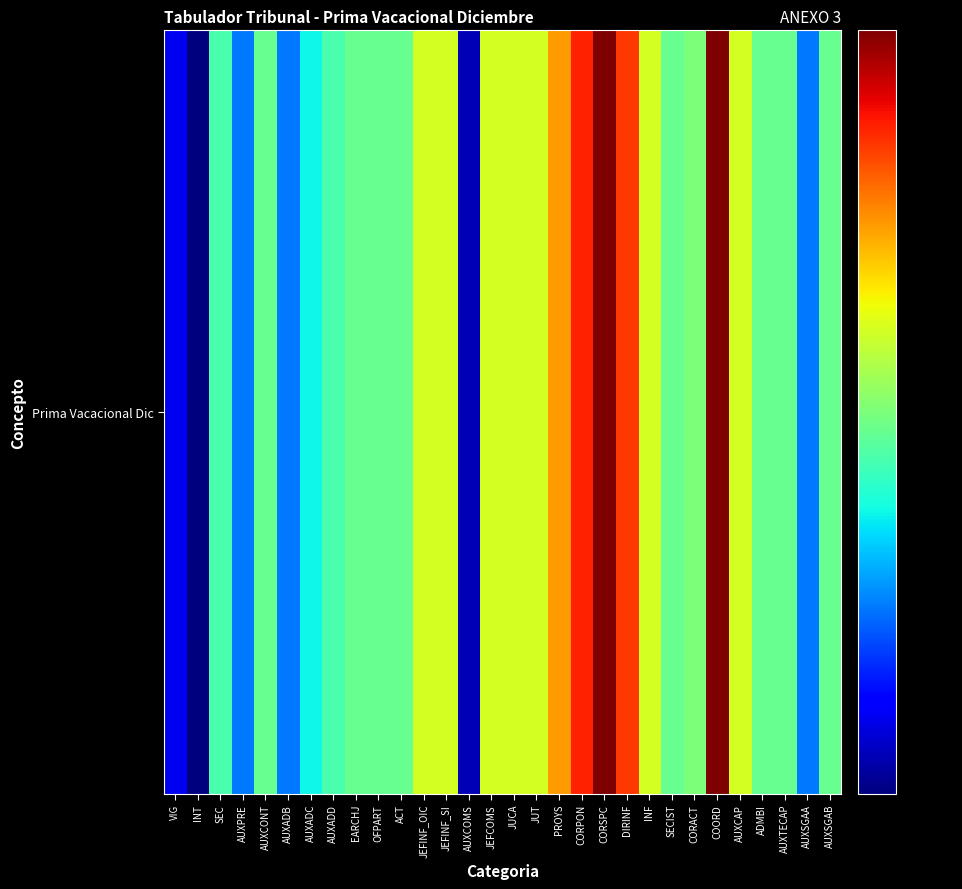

Is it true that the value at CORPON is 10505.4?

False